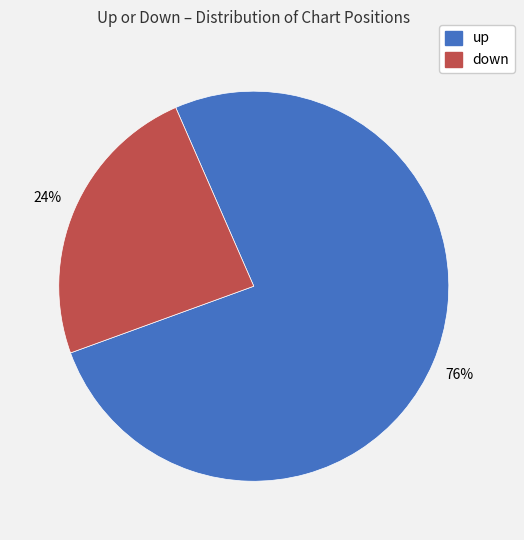

How many slices are in this pie chart?

2